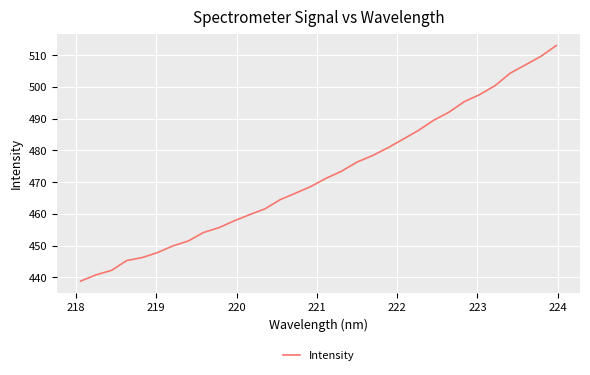

What is the maximum value shown in the chart?

513.1